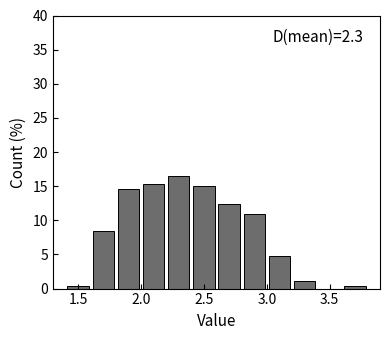

Which range on the x-axis has the tallest bar?

2.2 to 2.4